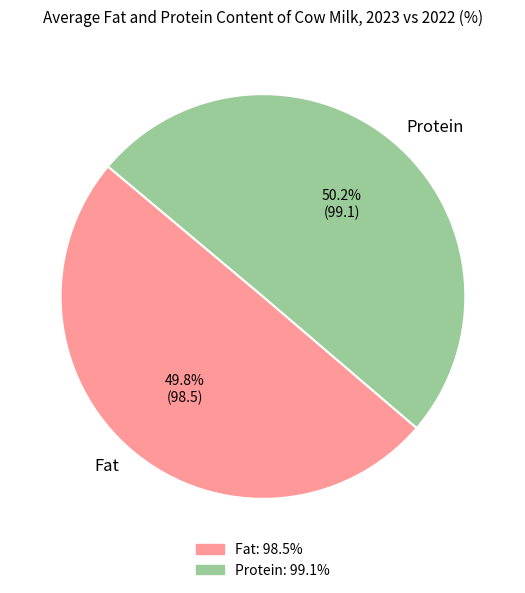

The Protein slice represents 35% of the pie. True or false?

False